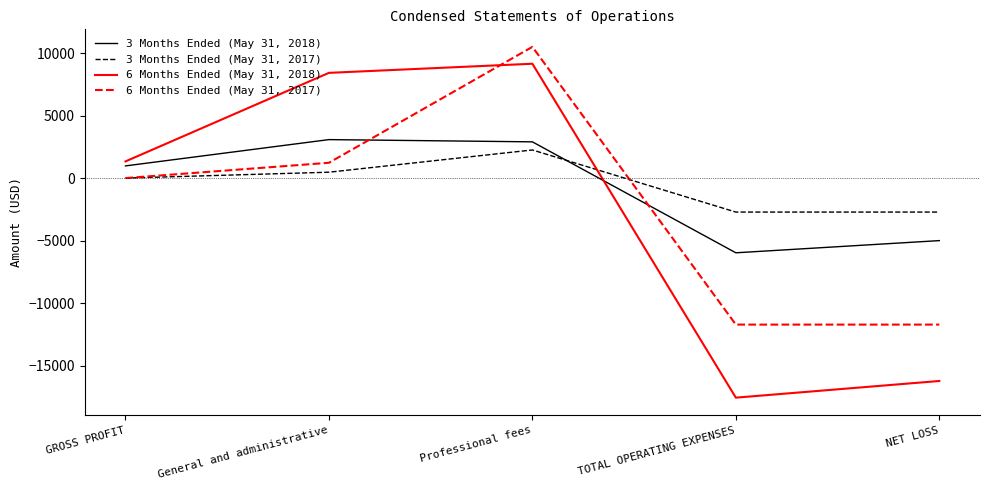

Reading right to left, what are all the values shown in this chart?

3 Months Ended (May 31, 2018): NET LOSS=-5004	TOTAL OPERATING EXPENSES=-5979	Professional fees=2900	General and administrative=3079	GROSS PROFIT=975
3 Months Ended (May 31, 2017): NET LOSS=-2720	TOTAL OPERATING EXPENSES=-2720	Professional fees=2250	General and administrative=470	GROSS PROFIT=0
6 Months Ended (May 31, 2018): NET LOSS=-16237	TOTAL OPERATING EXPENSES=-17571	Professional fees=9150	General and administrative=8421	GROSS PROFIT=1334
6 Months Ended (May 31, 2017): NET LOSS=-11725	TOTAL OPERATING EXPENSES=-11725	Professional fees=10500	General and administrative=1225	GROSS PROFIT=0